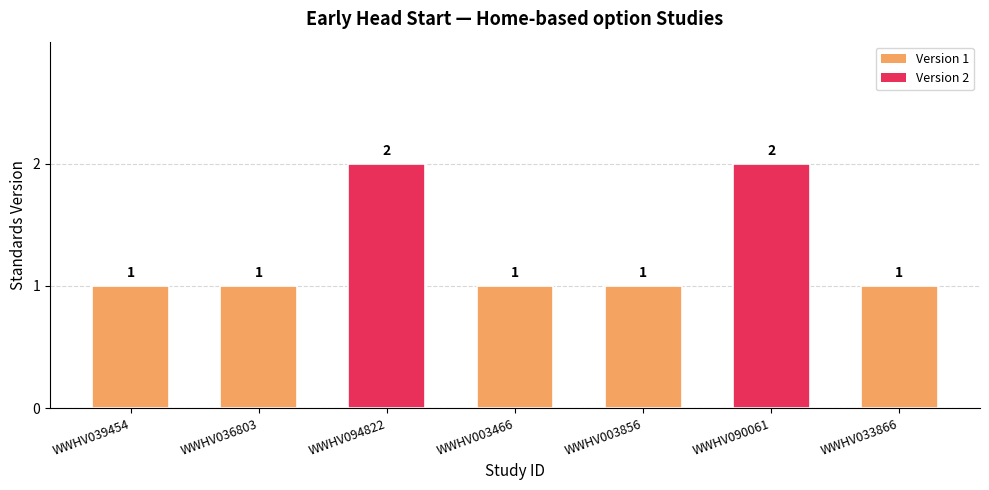

What is the value of the 6th bar from the left?

2